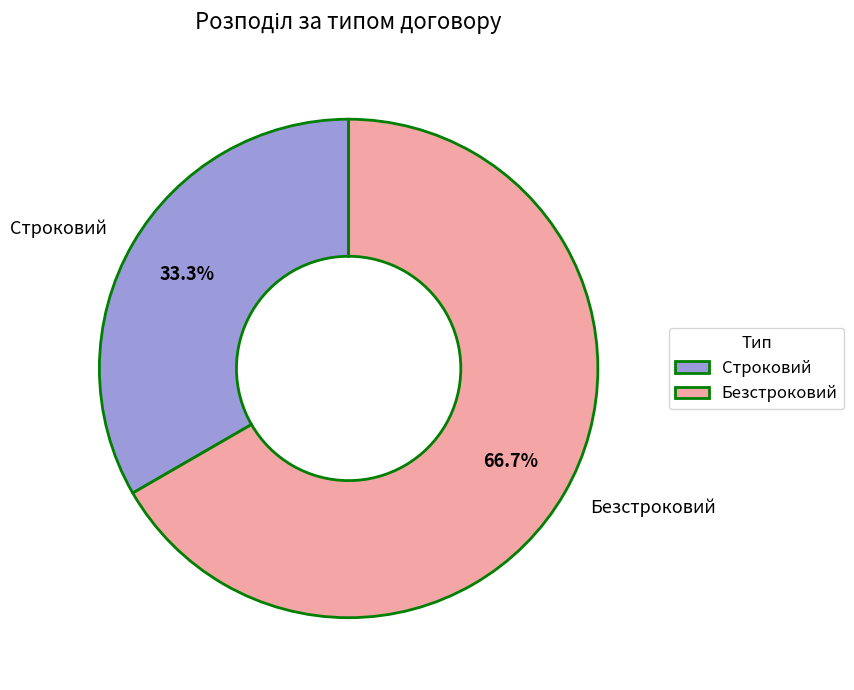

What is the ratio of the value at Строковий to the value at Безстроковий?

0.5